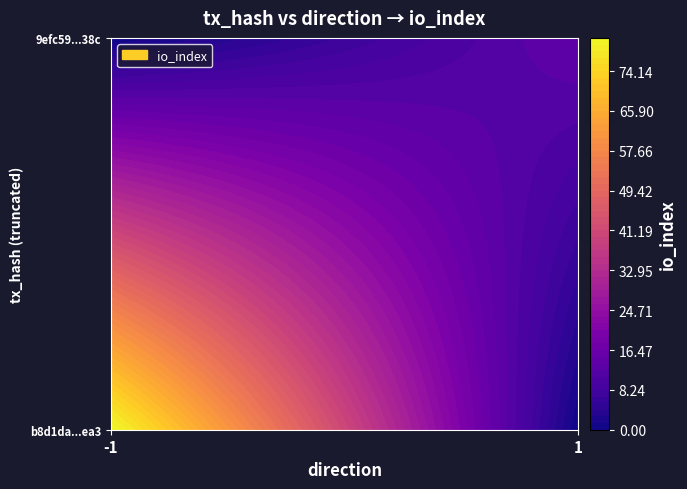

Which label corresponds to the largest value in the chart?

io_index